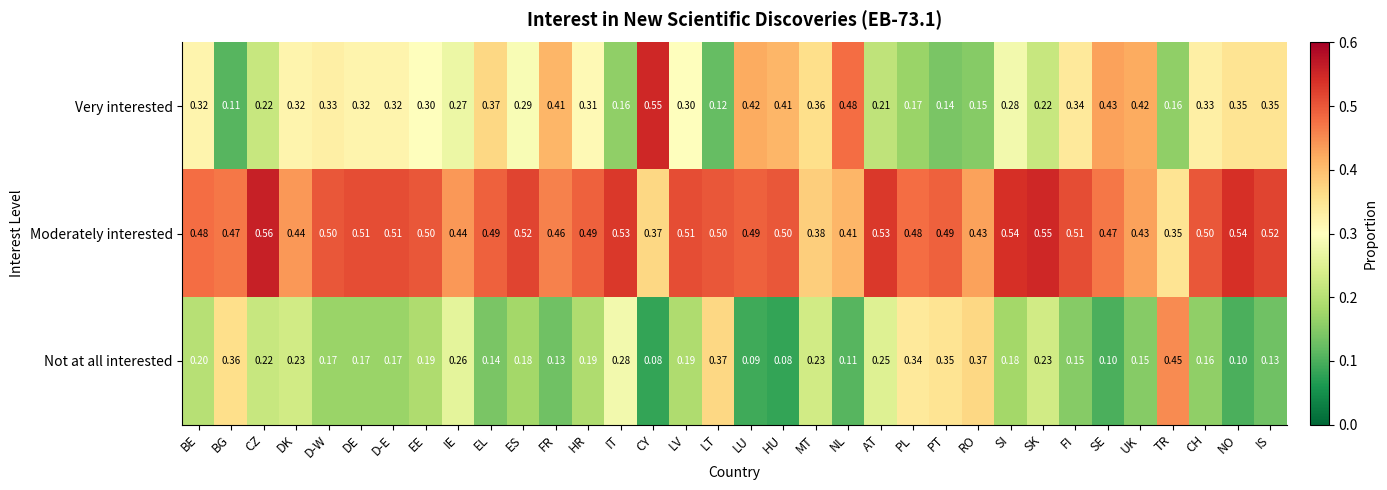

How many categories are shown in the chart?

34